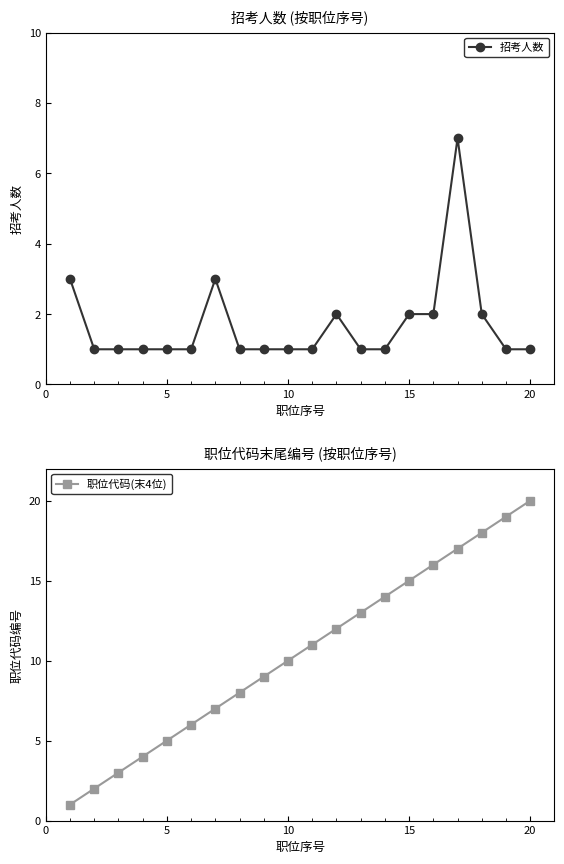

How many distinct data groups are displayed?

2